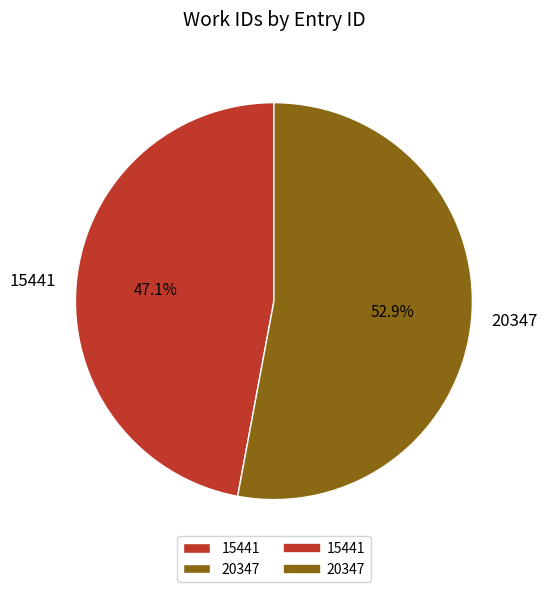

Does 20347 account for over 50% of the chart?

Yes